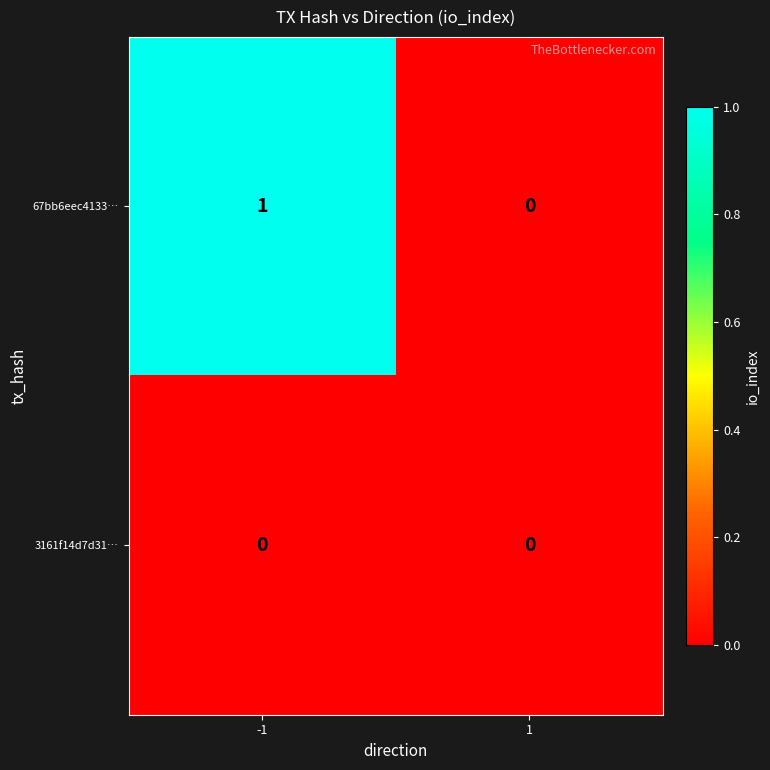

Rank the series by their average value, from highest to lowest.

67bb6eec4133…, 3161f14d7d31…